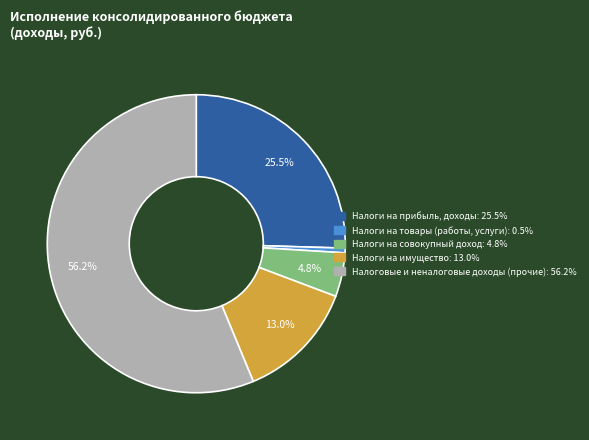

To the nearest percent, what is the combined percentage of Налоги на прибыль, доходы and Налоговые и неналоговые доходы (прочие)?

82%